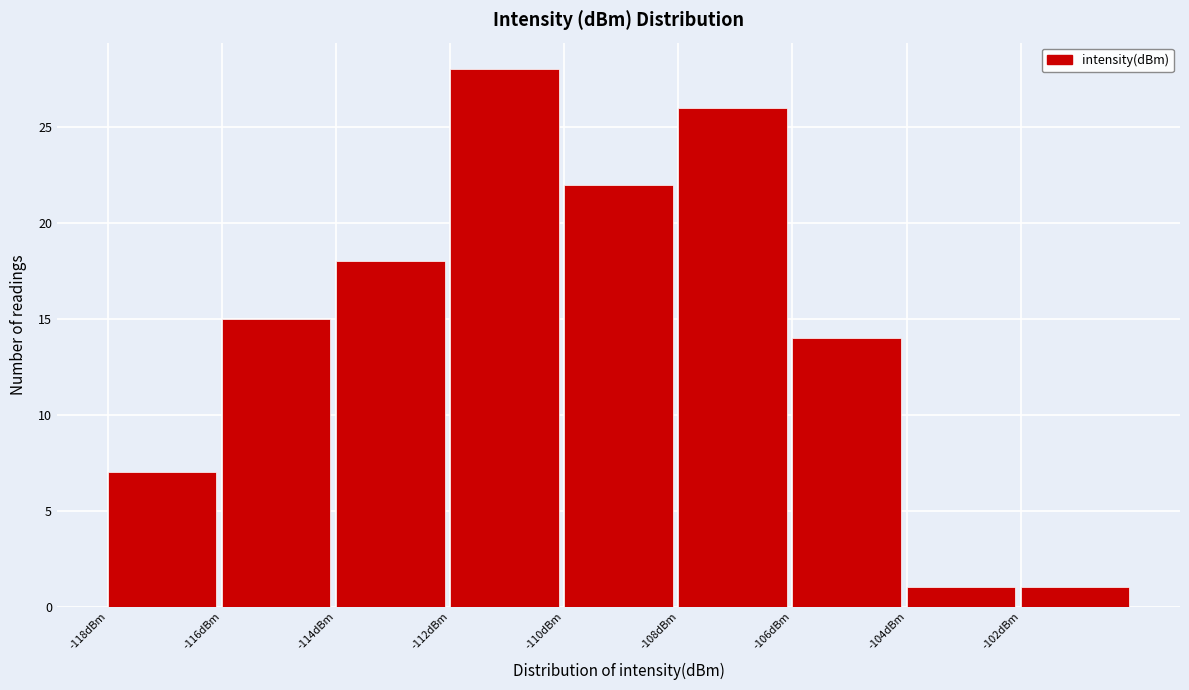

Reading left to right, list every bar in this chart as the range it spans on the x-axis followed by its height. The values are not printed on the chart, so give them approximately, as read against the axis.

-118 to -116: 7
-116 to -114: 15
-114 to -112: 18
-112 to -110: 28
-110 to -108: 22
-108 to -106: 26
-106 to -104: 14
-104 to -102: 1
-102 to -100: 1